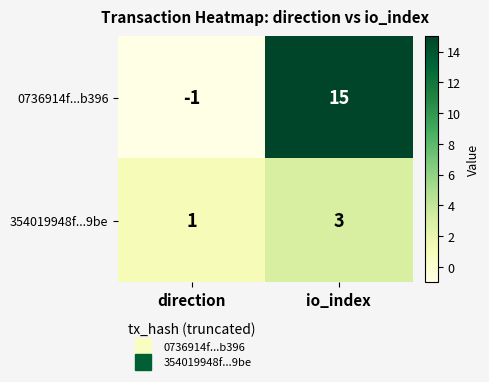

Is it true that 0736914f...b396 equals -1 at direction?

True